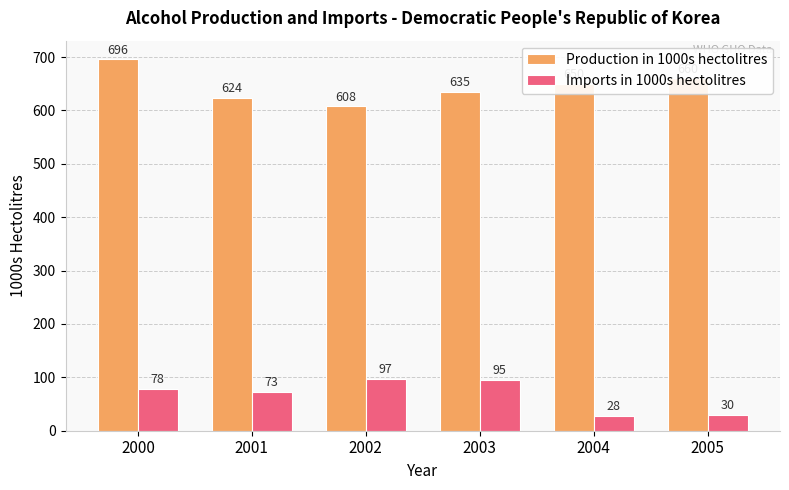

At which category is the sum across all series the highest?

2000